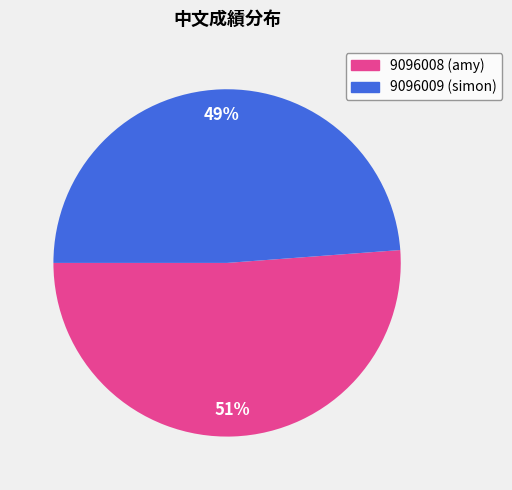

To the nearest percent, what portion does 9096008 (amy) represent?

51%